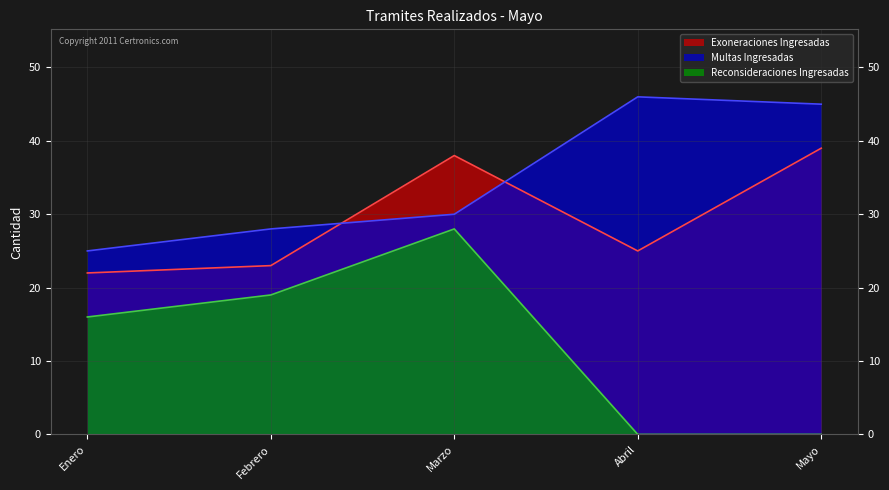

True or false: Reconsideraciones Ingresadas has more than 2 interior local peaks.

False